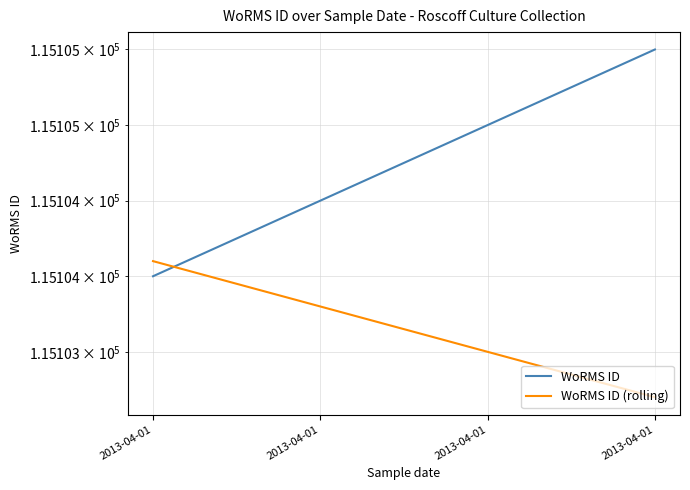

What are all the series names shown in the legend?

WoRMS ID, WoRMS ID (rolling)